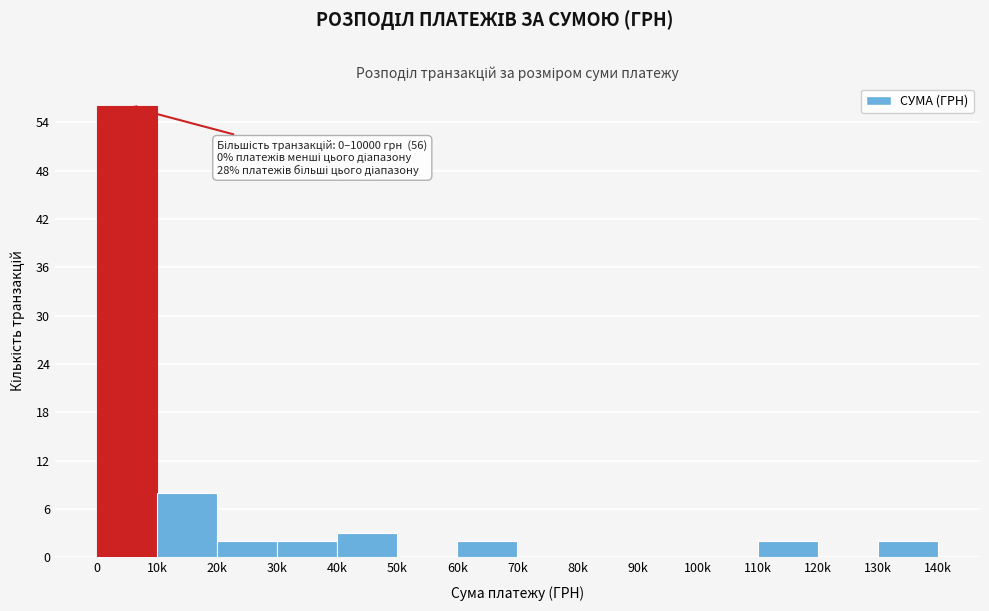

Reading left to right, list all the values displayed in this chart.

0=56	10k=8	20k=2	30k=2	40k=3	50k=0	60k=2	70k=0	80k=0	90k=0	100k=0	110k=2	120k=0	130k=2